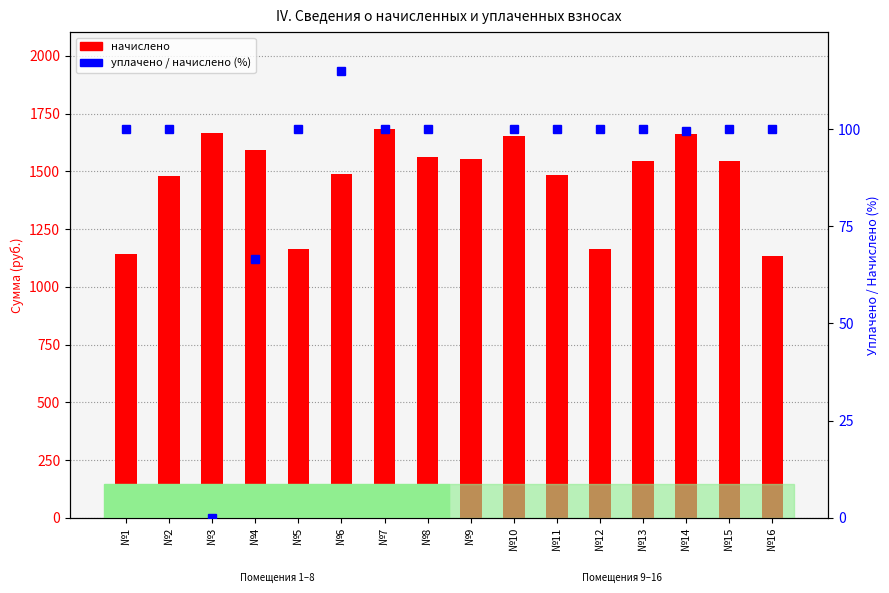

The value of уплачено / начислено (%) at №14 is 54.5. True or false?

False